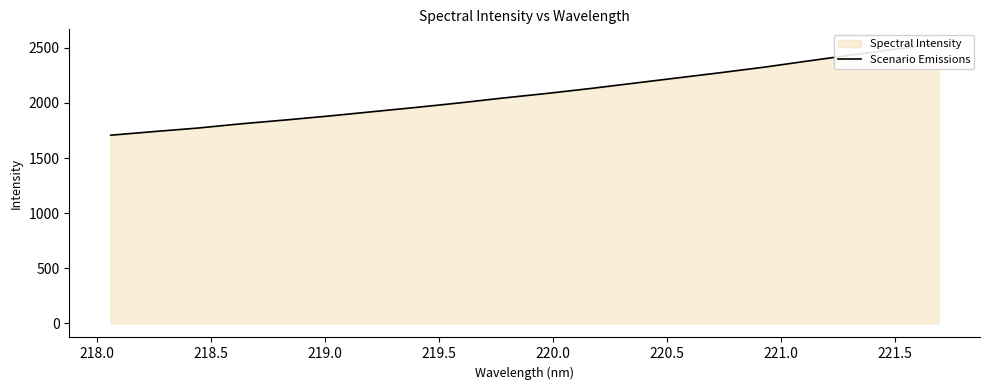

What is the value of the 4th point from the left?

1811.0